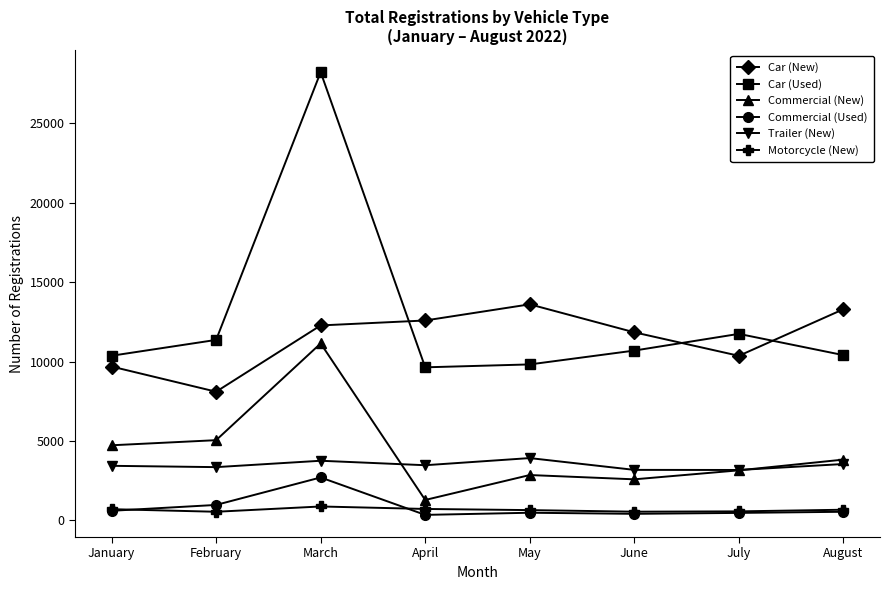

What is the minimum value shown in the chart?

347